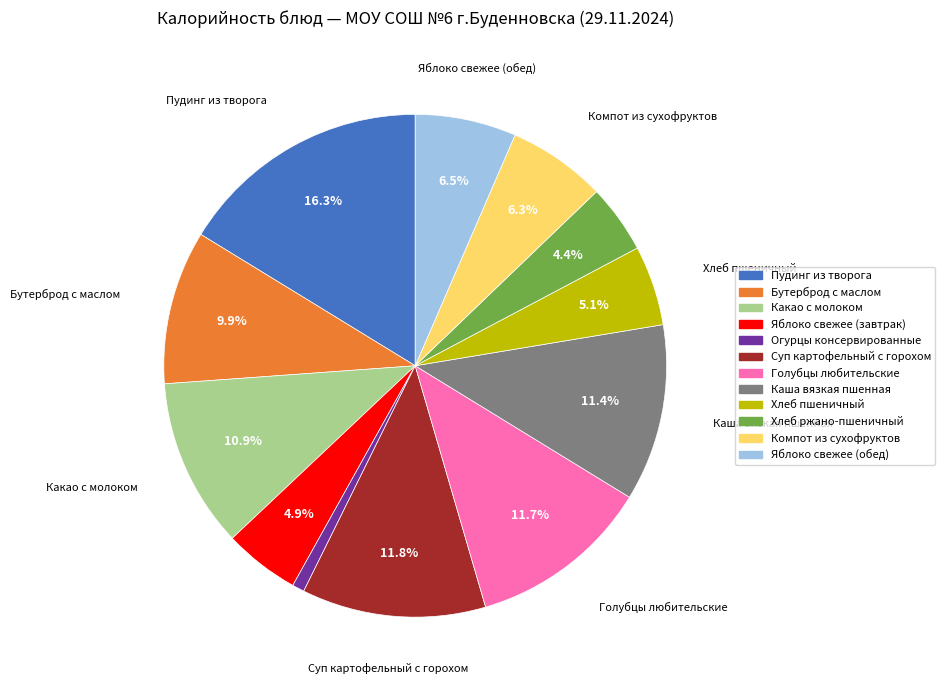

What is the ratio of the value at Суп картофельный с горохом to the value at Компот из сухофруктов?

1.9